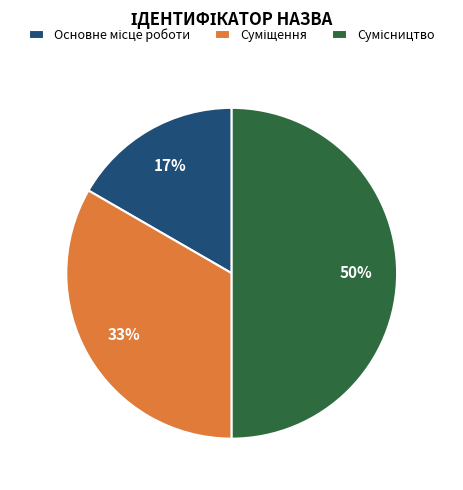

To the nearest percent, what is the difference between the largest and smallest slice percentages?

33%